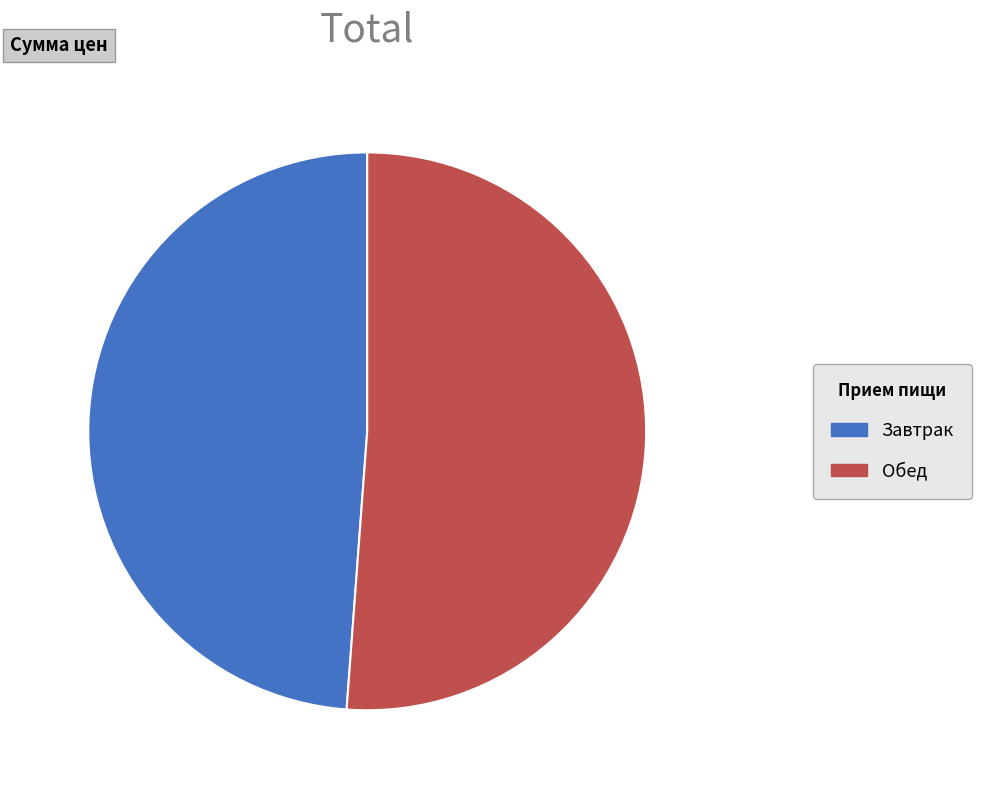

Which category has the smallest portion of the pie?

Завтрак